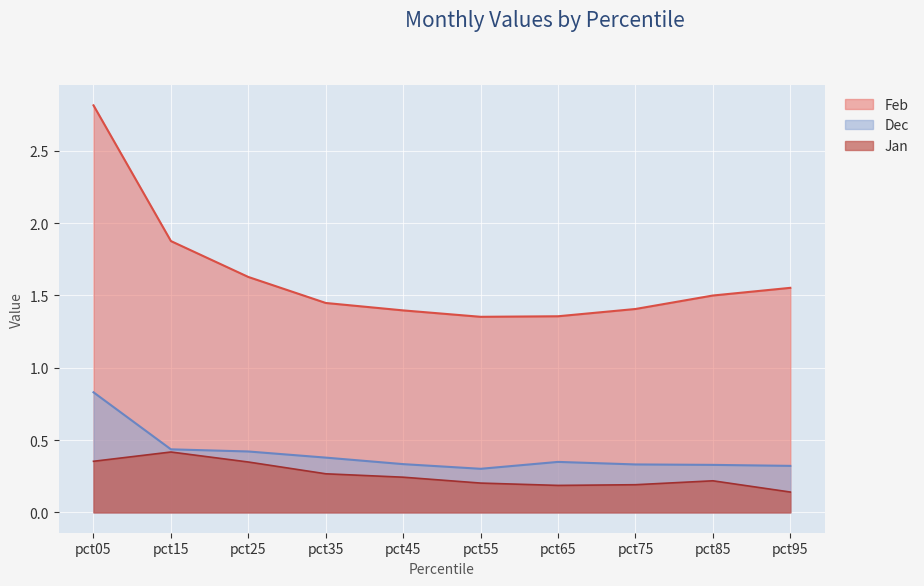

True or false: Feb has a value of 1.4 at pct45.

True